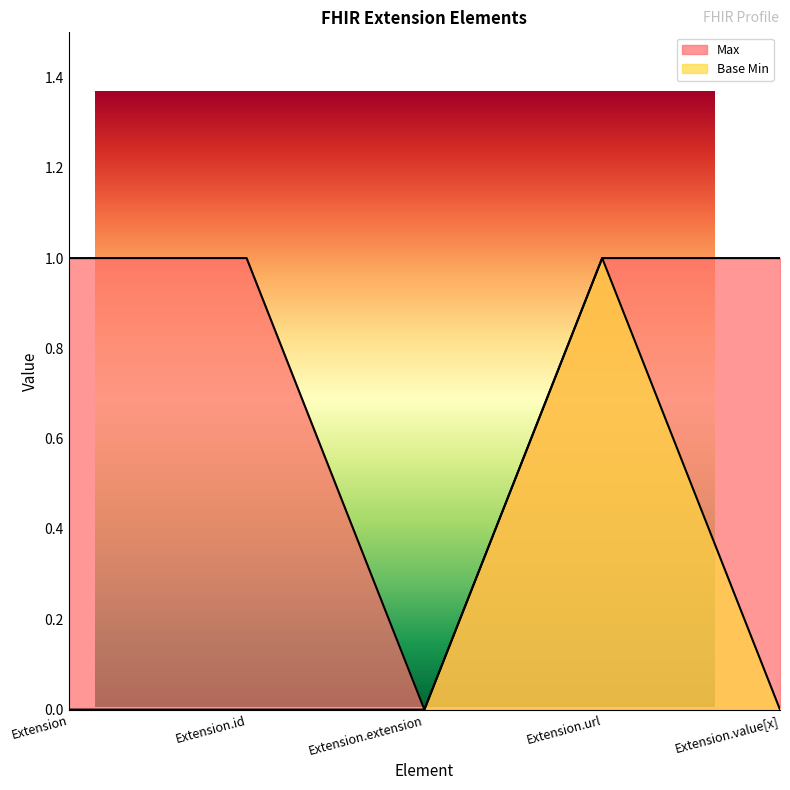

What is the label of the 3rd point from the right?

Extension.extension